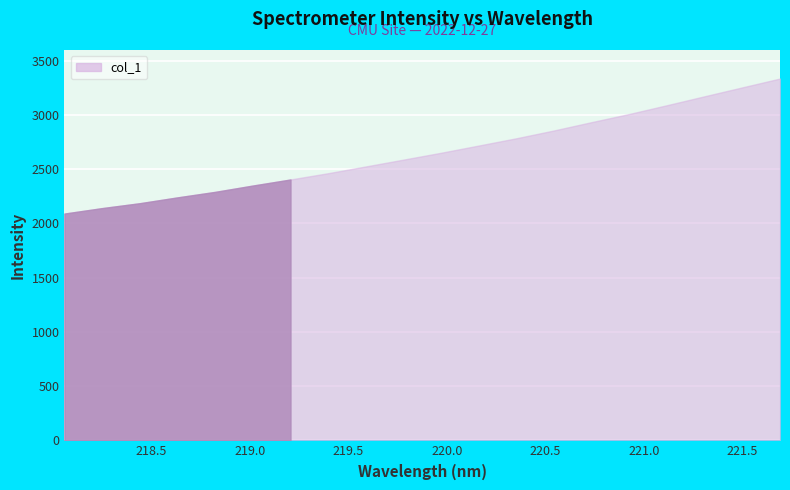

What is the average value?

2655.2